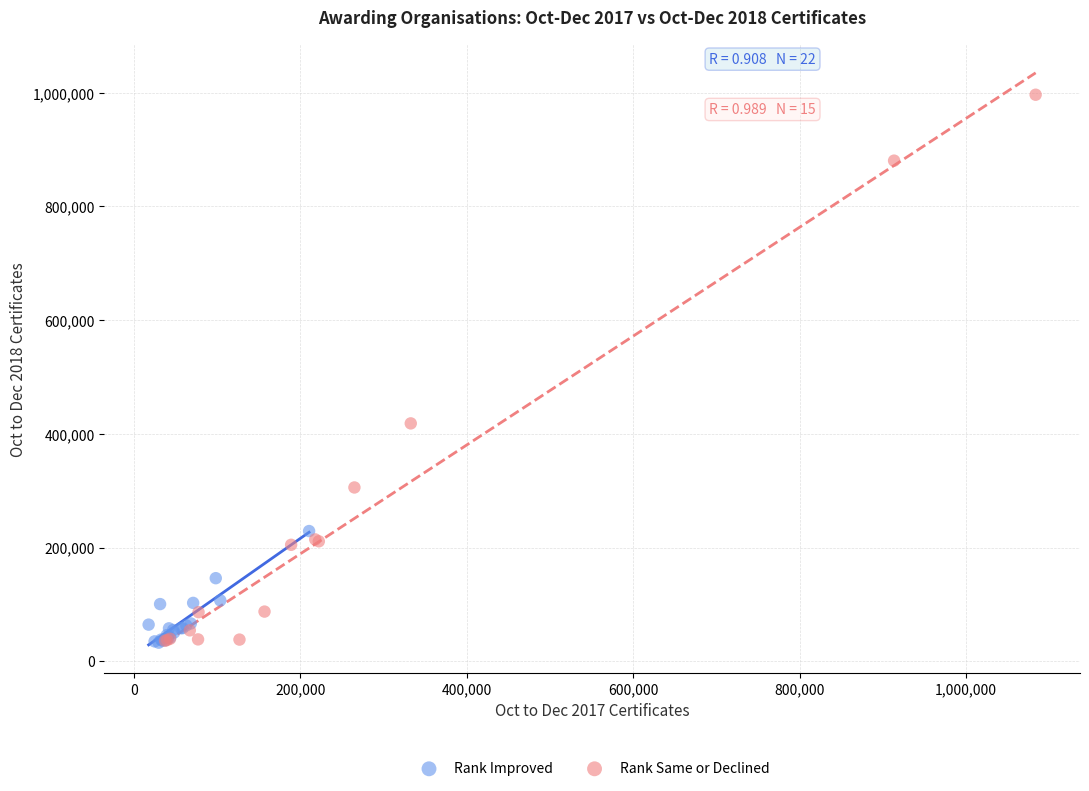

Which series reaches the maximum Y coordinate?

Rank Same or Declined